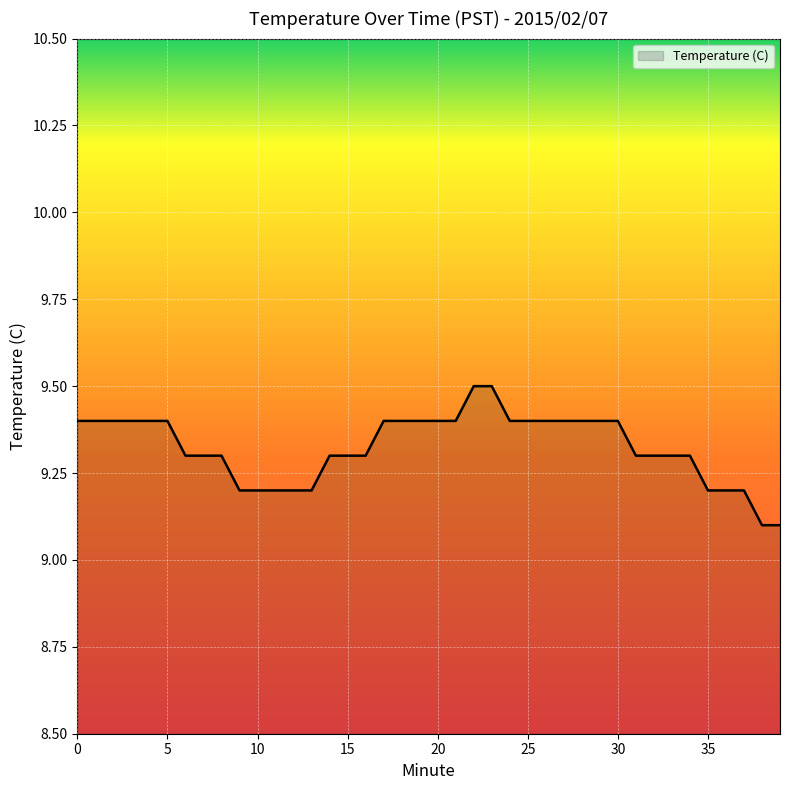

Does the chart display data point markers on the line(s)?

No